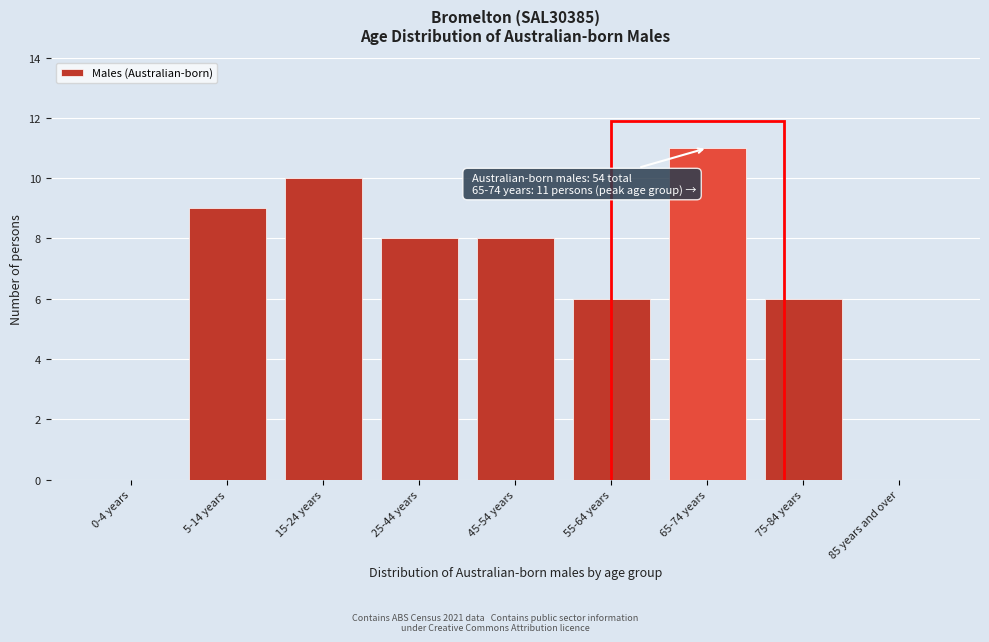

Reading left to right, list all the values displayed in this chart.

0-4 years=0	5-14 years=9	15-24 years=10	25-44 years=8	45-54 years=8	55-64 years=6	65-74 years=11	75-84 years=6	85 years and over=0